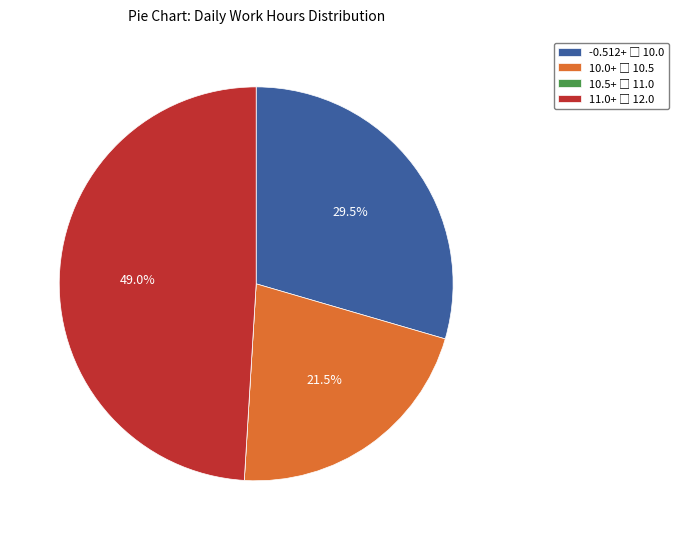

Does any single category account for the majority?

No